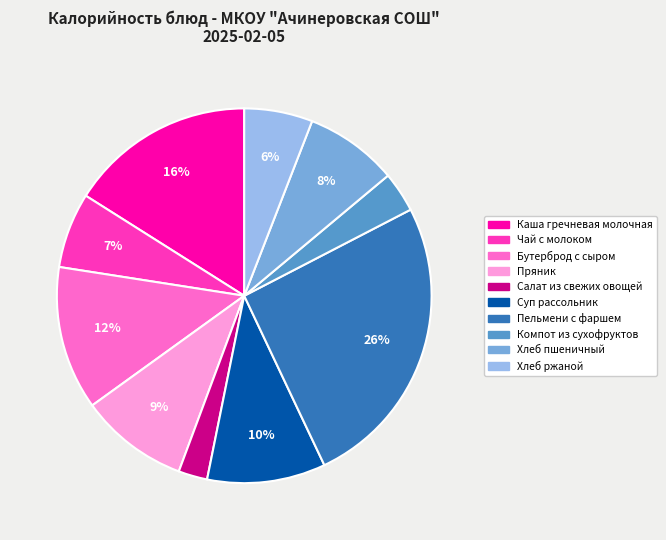

How many segments does this pie chart have?

10